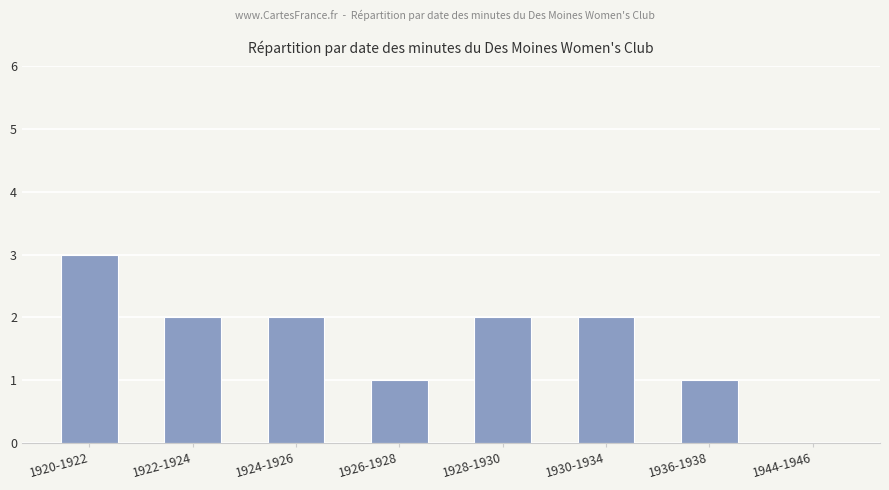

Is it true that the value at 1924-1926 is 2?

True